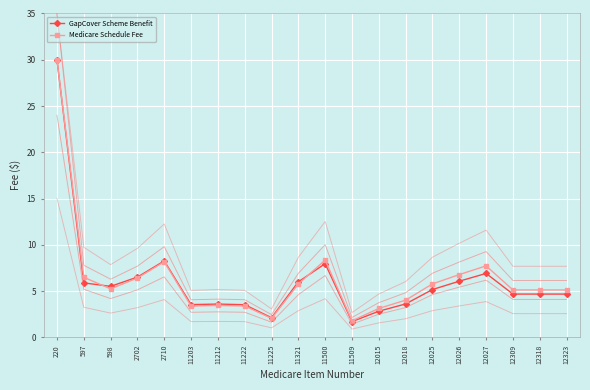

At how many categories does at least one series exceed 7?

4